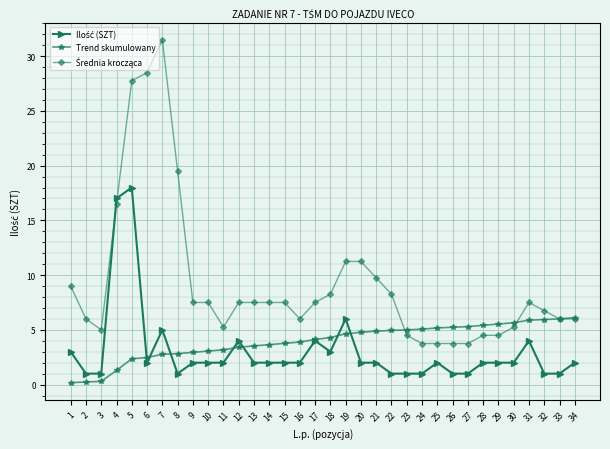

What is the greatest value displayed?

31.5